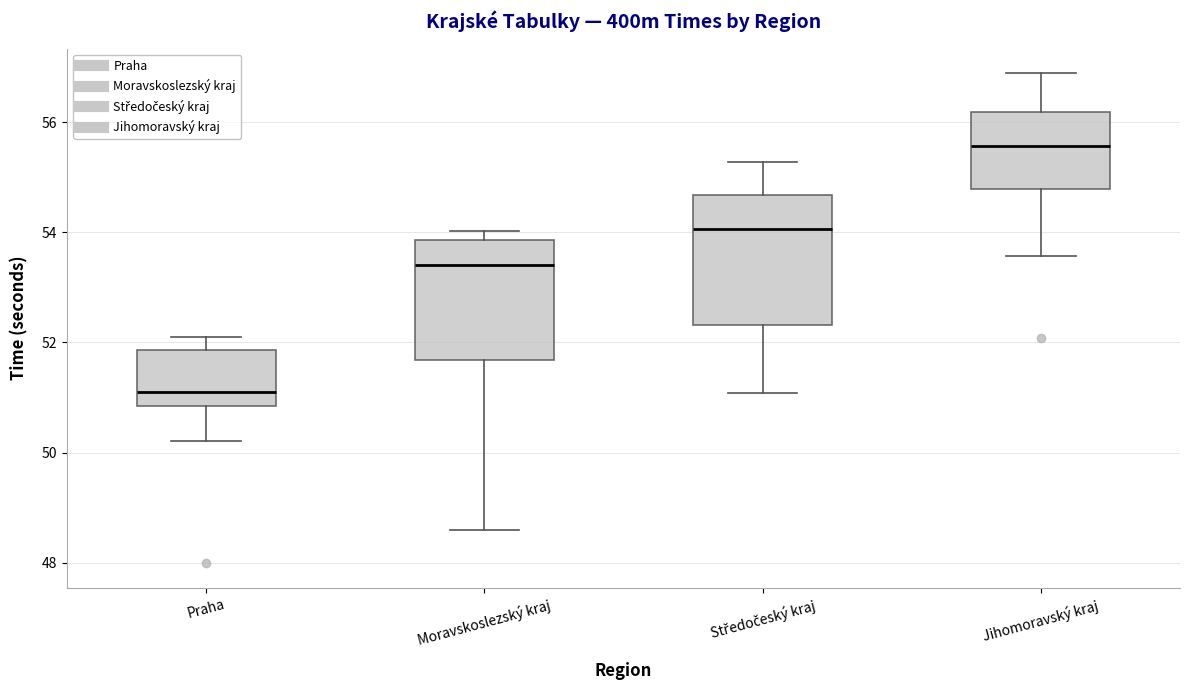

Reading left to right, transcribe this box plot: for each box, give where its median line is, the range the box spans, and where its two whiskers end, as read against the y-axis. The values are not printed on the chart, so give them approximately, as read against the axis.

Praha: median 51.0, box 50.8 to 51.8, whiskers 50.2 to 52.2
Moravskoslezský kraj: median 53.4, box 51.6 to 53.8, whiskers 48.6 to 54.0
Středočeský kraj: median 54.0, box 52.4 to 54.6, whiskers 51.0 to 55.2
Jihomoravský kraj: median 55.6, box 54.8 to 56.2, whiskers 53.6 to 56.8